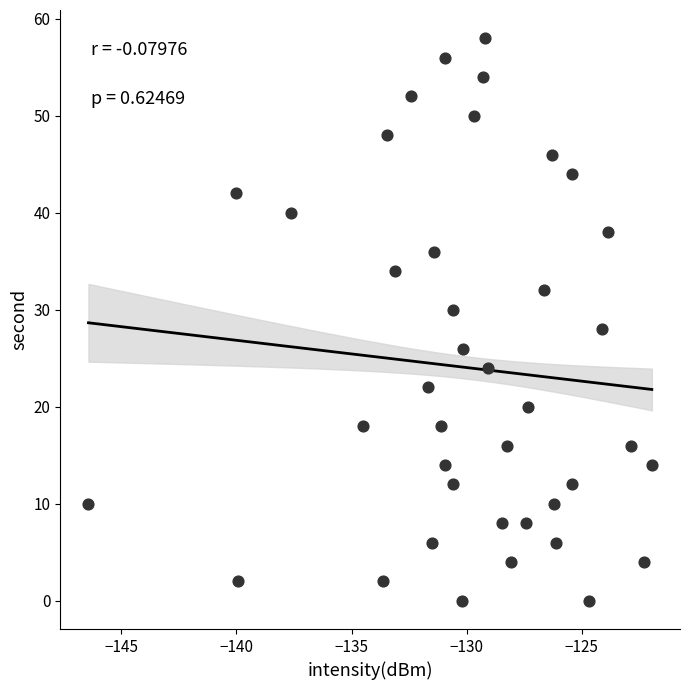

What is the range of Y values (max minus min)?

58